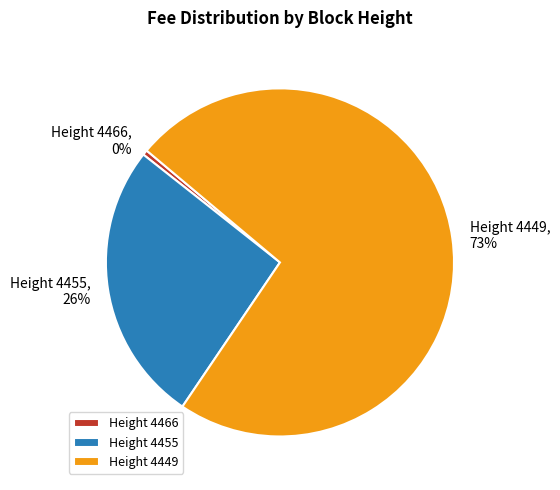

Is it true that Height 4455 is 38% of the pie?

False